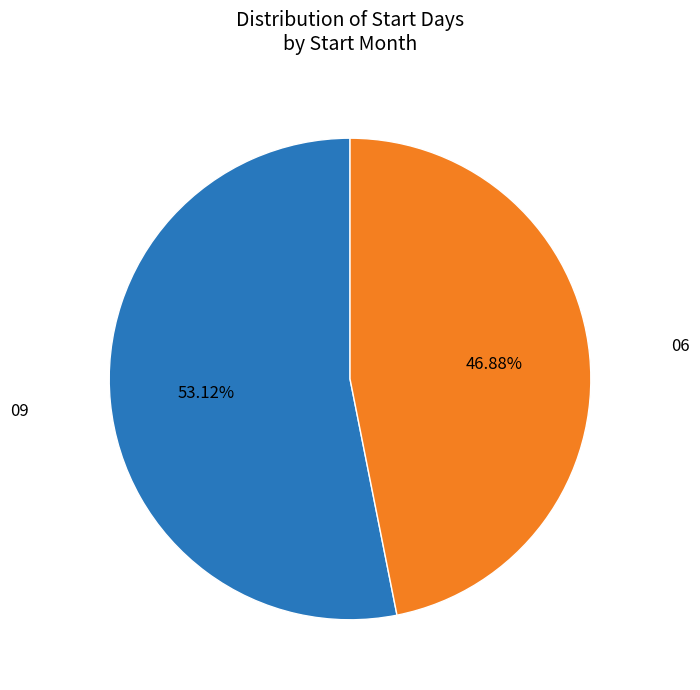

How many slices are in this pie chart?

2